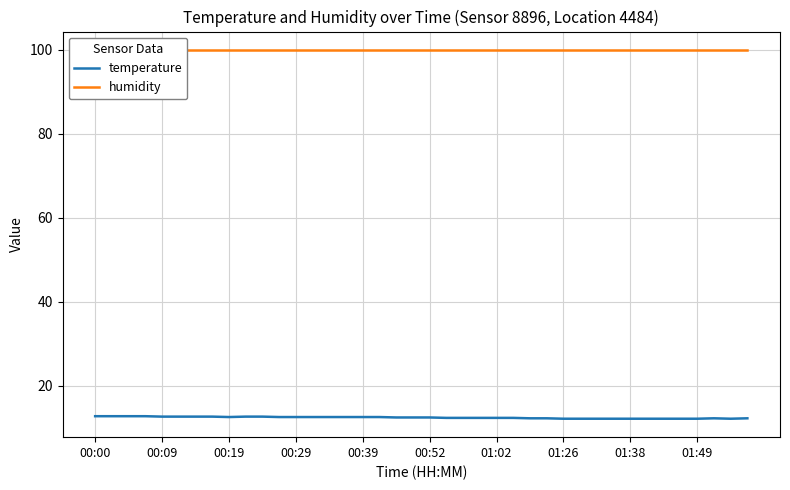

What are all the series names shown in the legend?

temperature, humidity